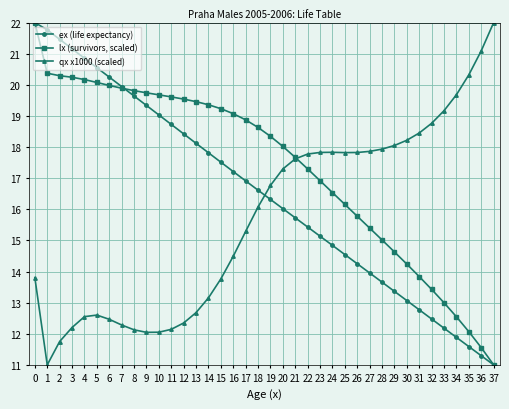

What is the spread (max minus min) of values at 4?

8.3